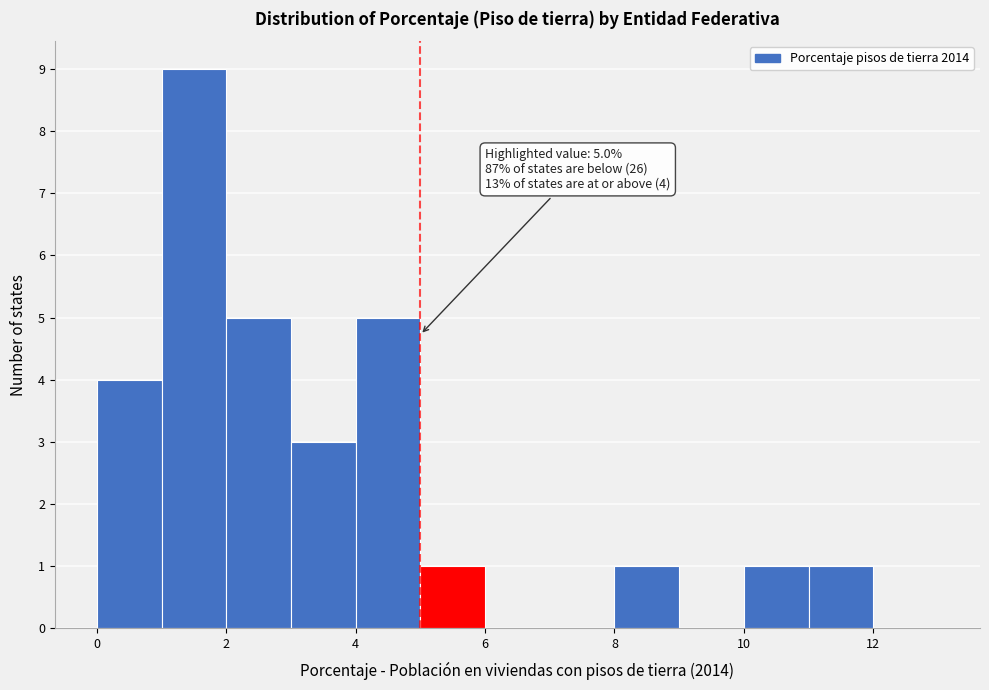

Which range on the x-axis has the tallest bar?

1 to 2